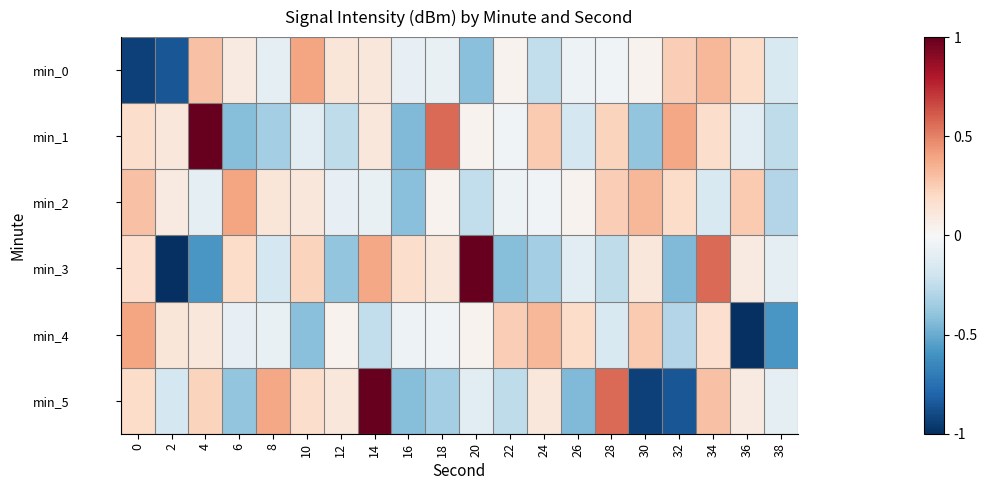

At which category is the sum across all series the highest?

34